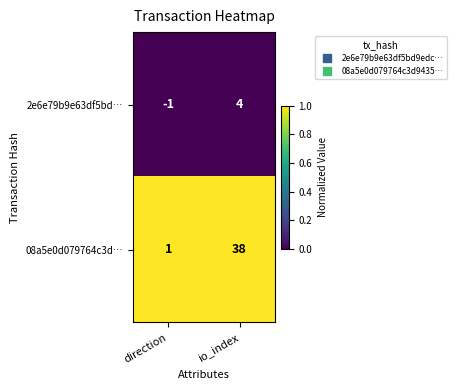

What is the sum of the 08a5e0d079764c3d… values at io_index and direction?

39